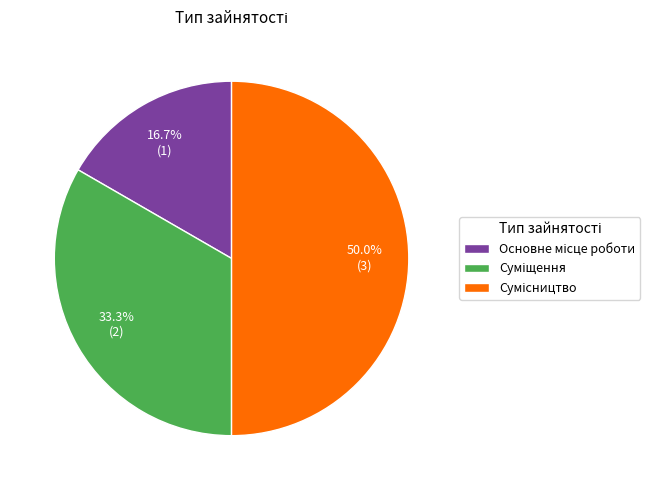

How many segments does this pie chart have?

3